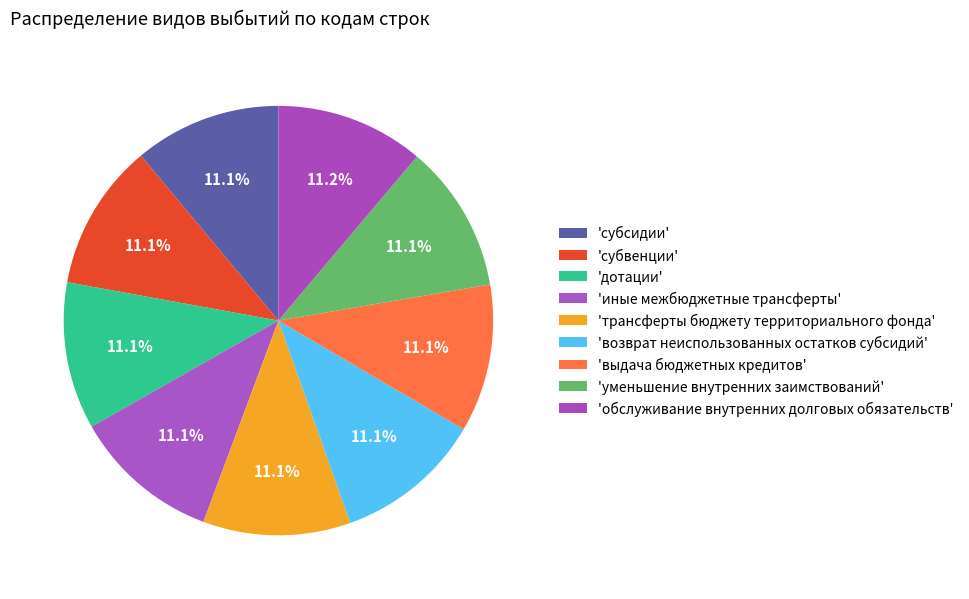

How many segments does this pie chart have?

9